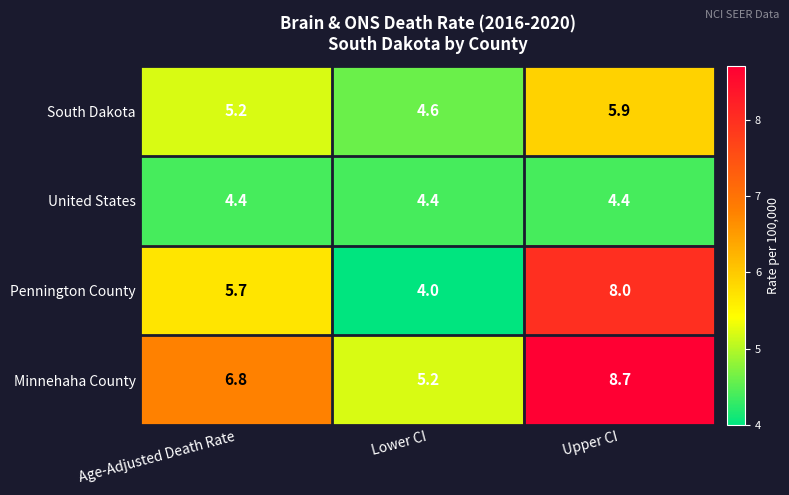

Which series has the widest spread of values?

Pennington County